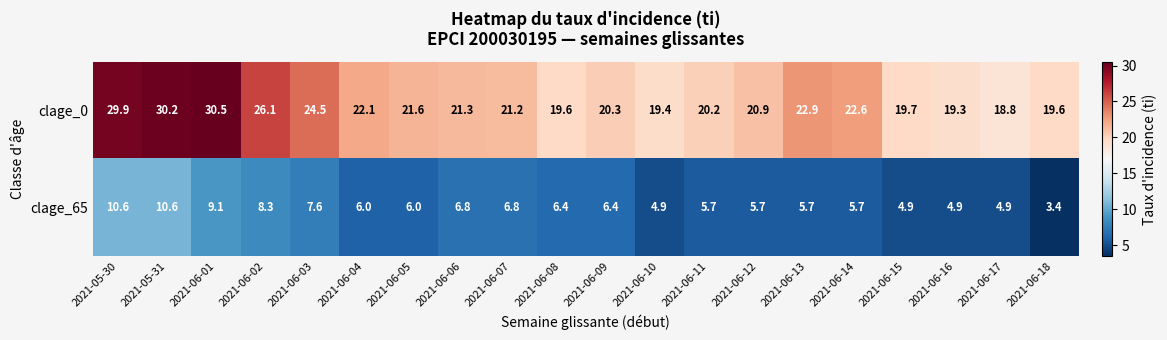

What is the difference between the highest and lowest values at 2021-06-13?

17.2